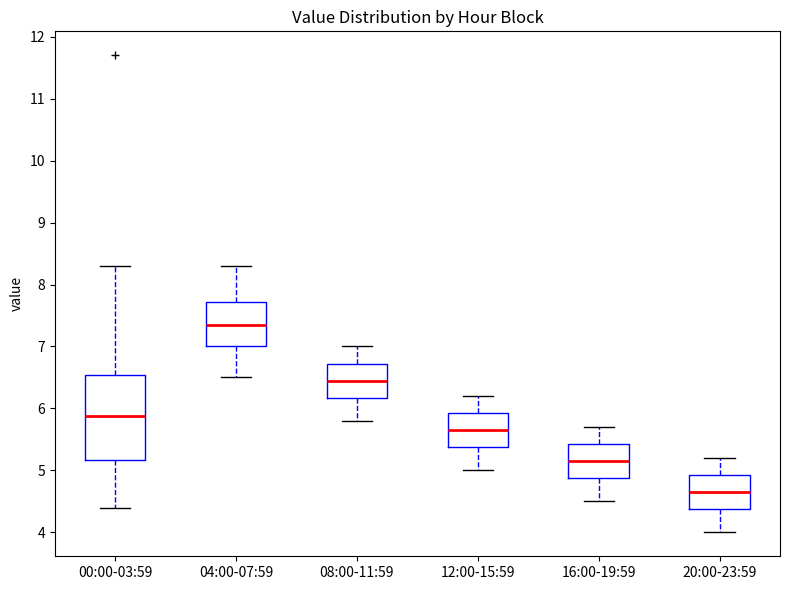

Reading left to right, transcribe this box plot: for each box, give where its median line is, the range the box spans, and where its two whiskers end, as read against the y-axis. The values are not printed on the chart, so give them approximately, as read against the axis.

00:00-03:59: median 5.9, box 5.2 to 6.5, whiskers 4.4 to 8.3
04:00-07:59: median 7.4, box 7.0 to 7.7, whiskers 6.5 to 8.3
08:00-11:59: median 6.5, box 6.2 to 6.7, whiskers 5.8 to 7.0
12:00-15:59: median 5.7, box 5.4 to 5.9, whiskers 5.0 to 6.2
16:00-19:59: median 5.2, box 4.9 to 5.4, whiskers 4.5 to 5.7
20:00-23:59: median 4.7, box 4.4 to 4.9, whiskers 4.0 to 5.2